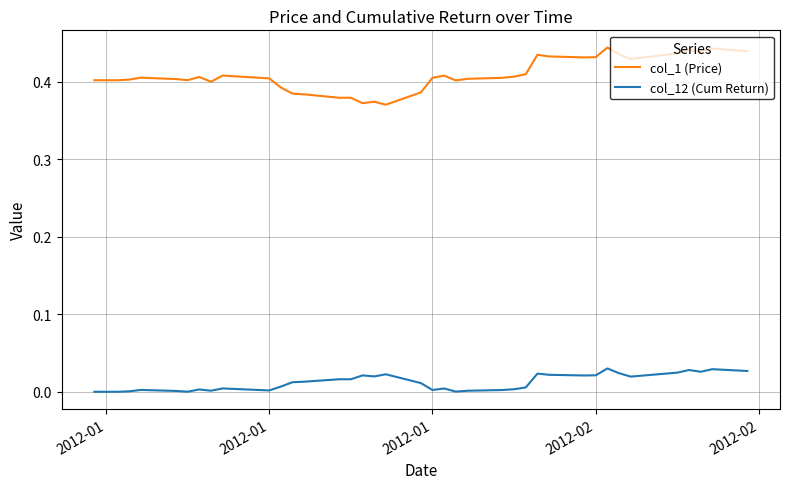

Which series has the widest spread of values?

col_1 (Price)